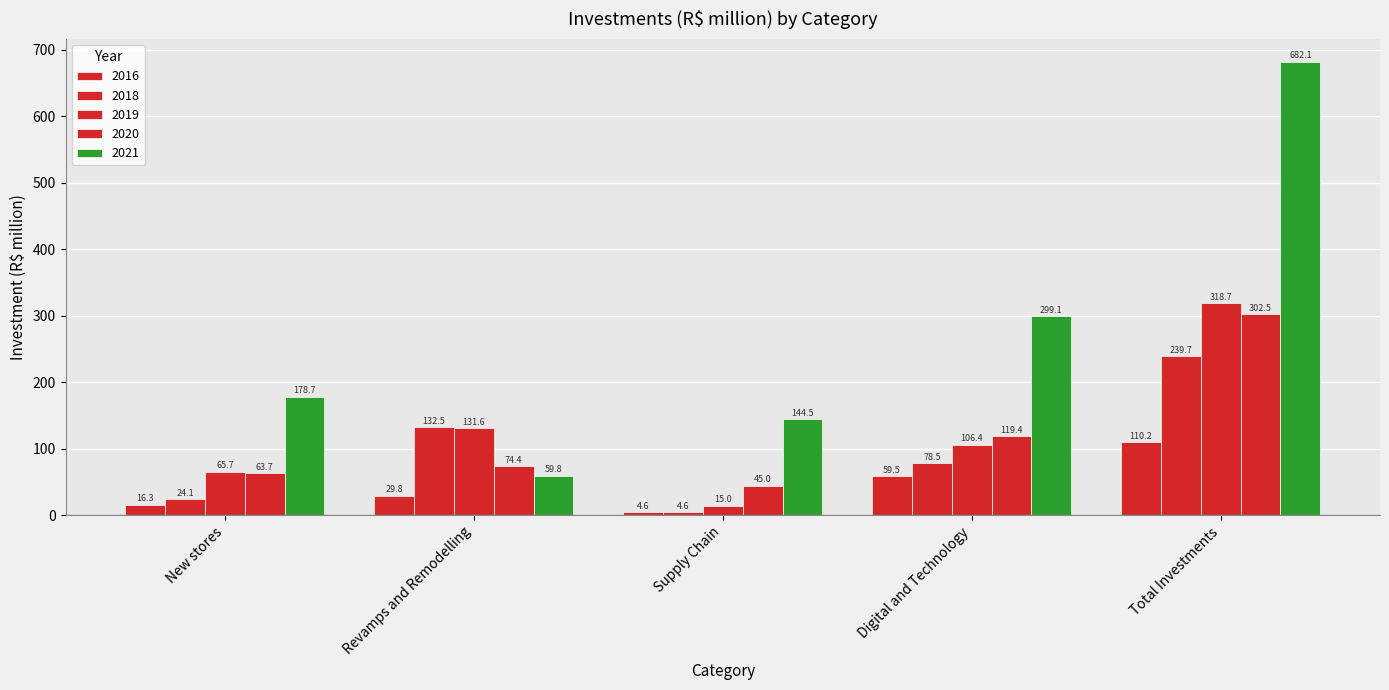

How many bars are there in total?

25